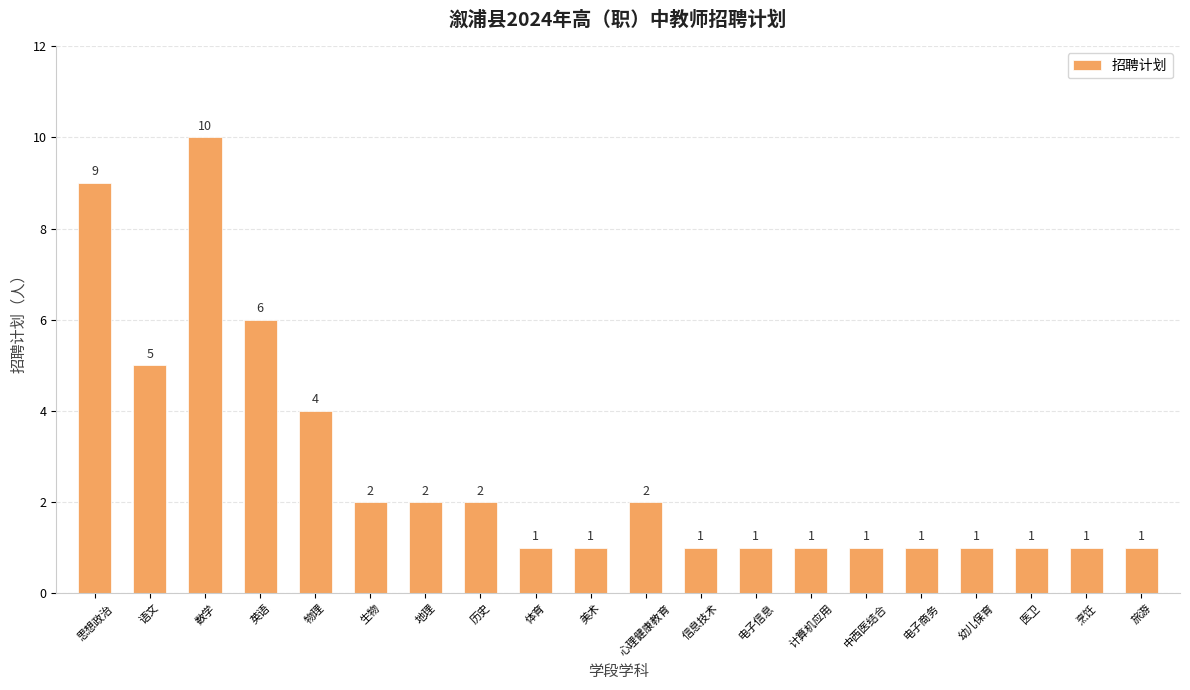

The chart shows a value of 2 at 计算机应用. True or false?

False